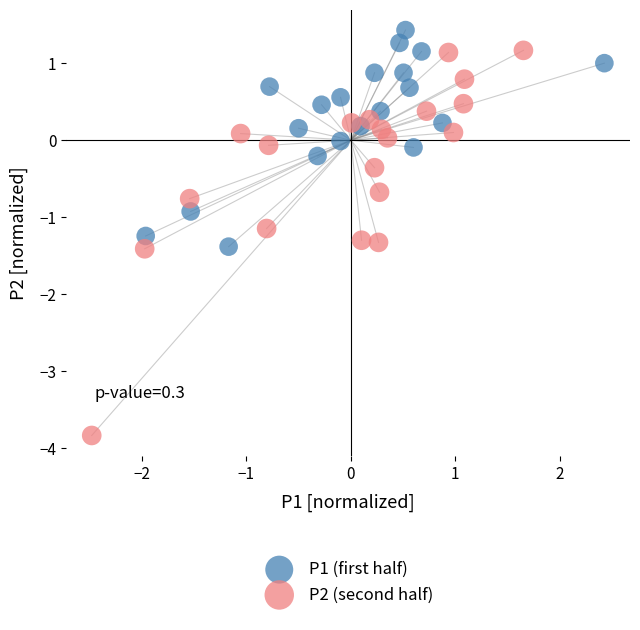

Which series contains the lowest Y value?

P2 (second half)